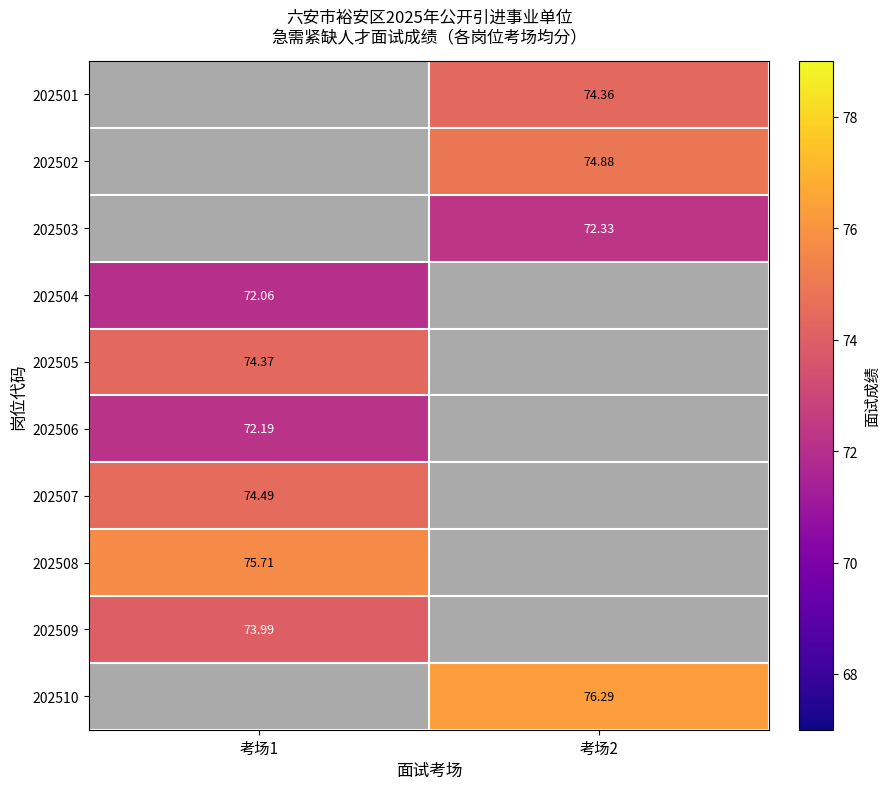

The value of 202505 at 考场1 is 74.4. True or false?

True